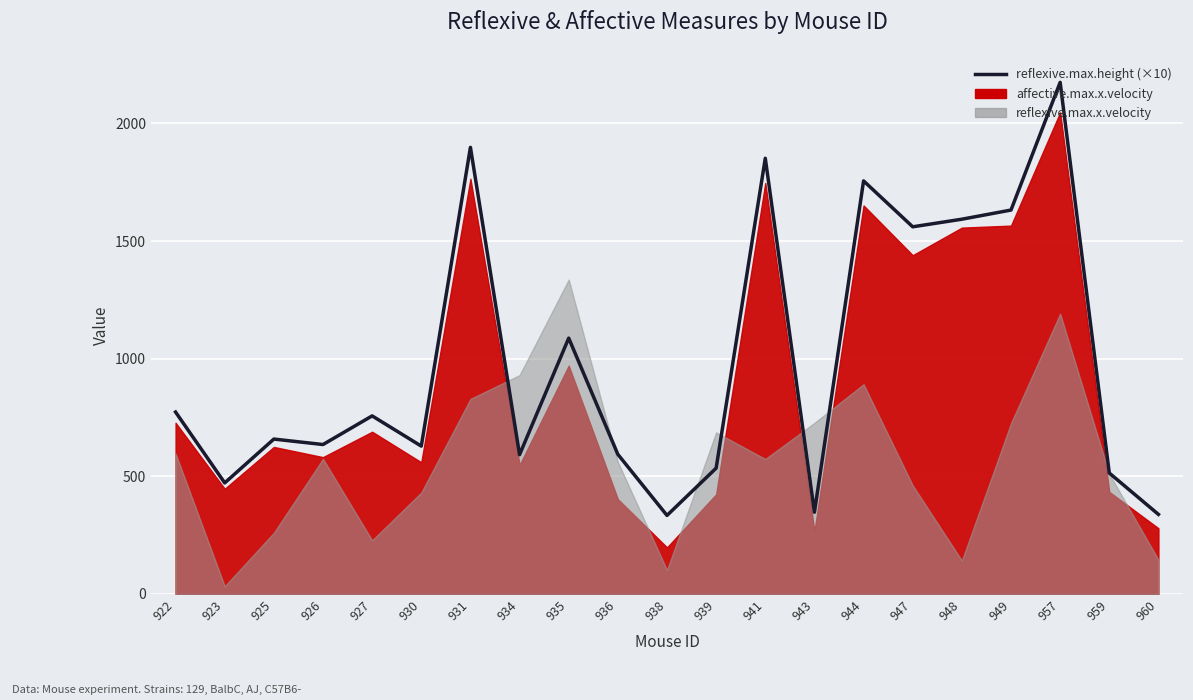

Is it true that the value at 926 is 1090.6?

False